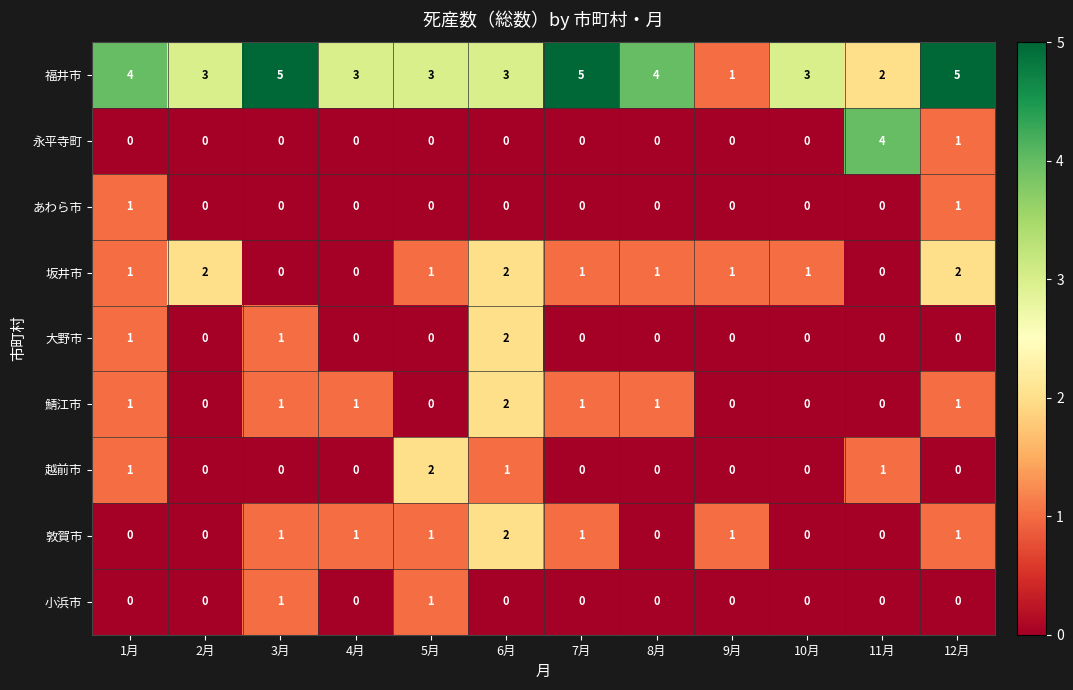

Between 2月 and 5月, which series saw the biggest shift?

越前市